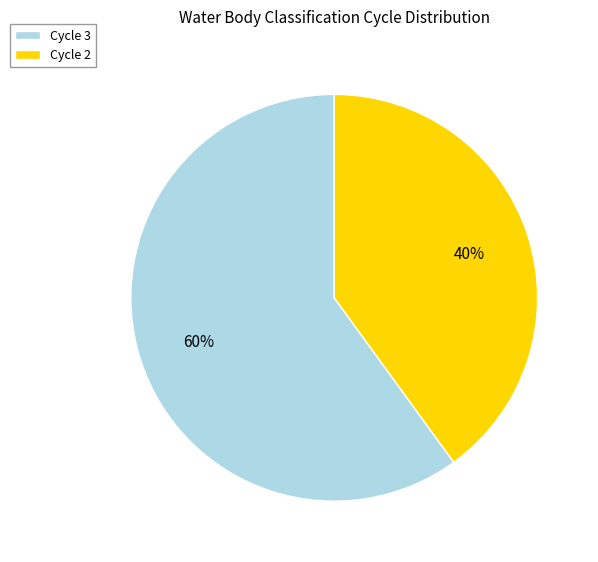

True or false: Cycle 2 accounts for 40% of the total.

True